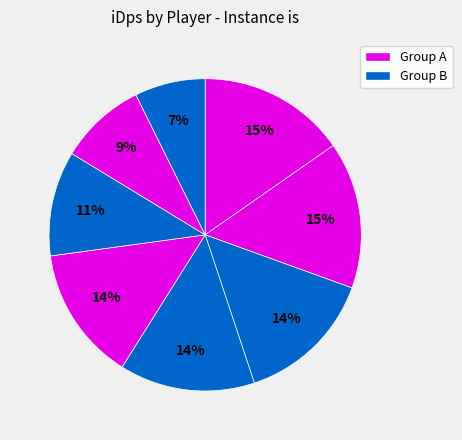

How many segments does this pie chart have?

8